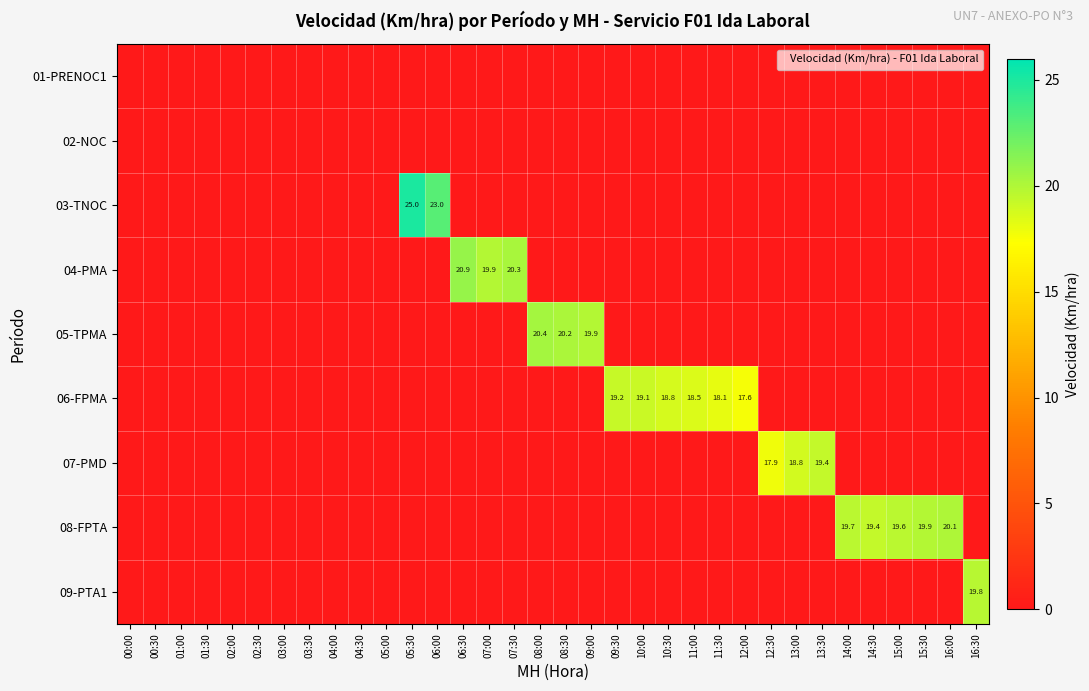

Which series changed the most between 05:00 and 12:00?

06-FPMA